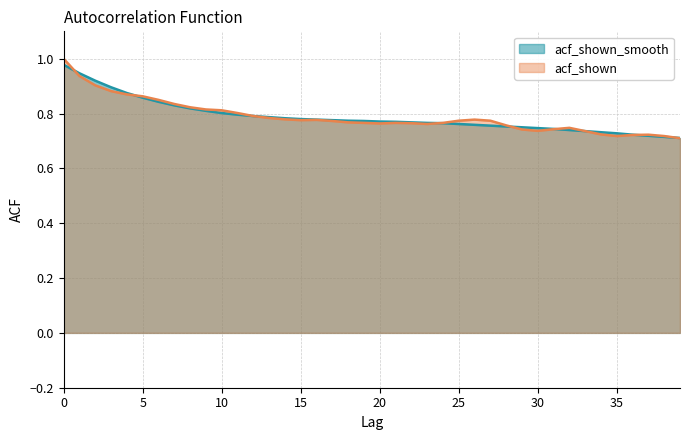

Where do acf_shown_smooth and acf_shown first cross each other?

0 and 1